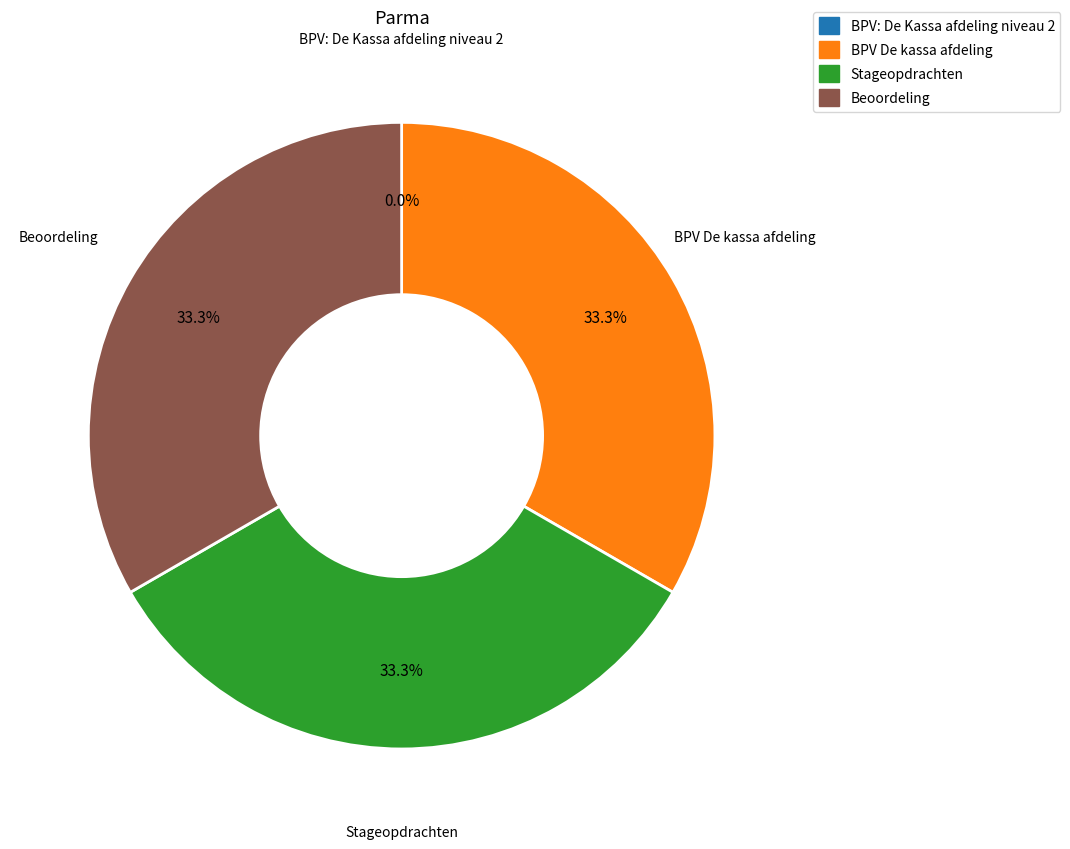

Is BPV De kassa afdeling the majority of the pie?

No